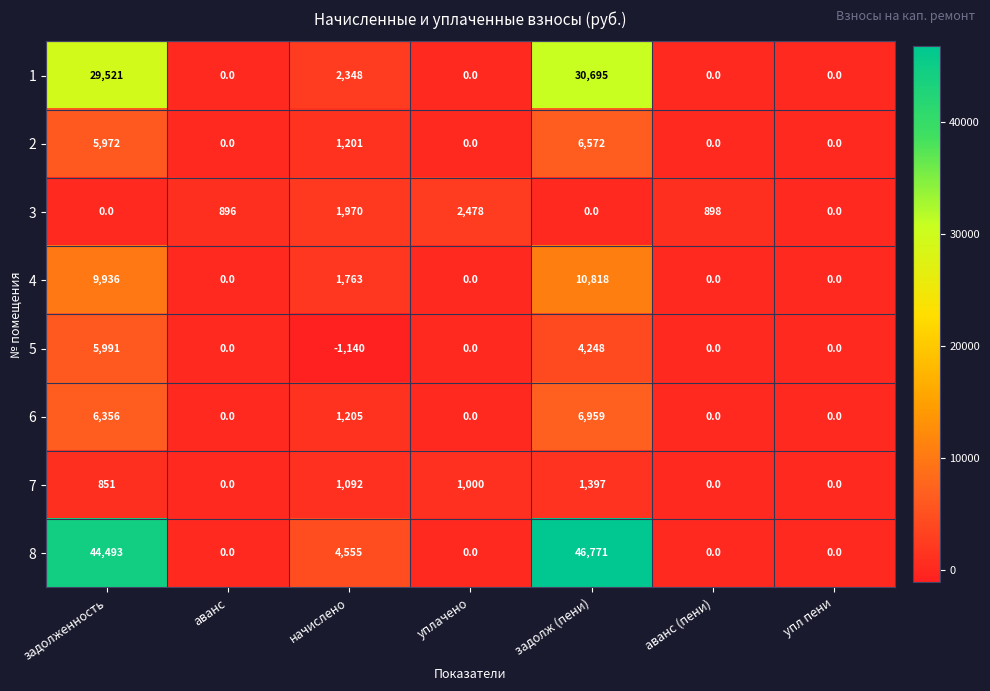

The 1 series shows 29521 at задолженность. True or false?

True